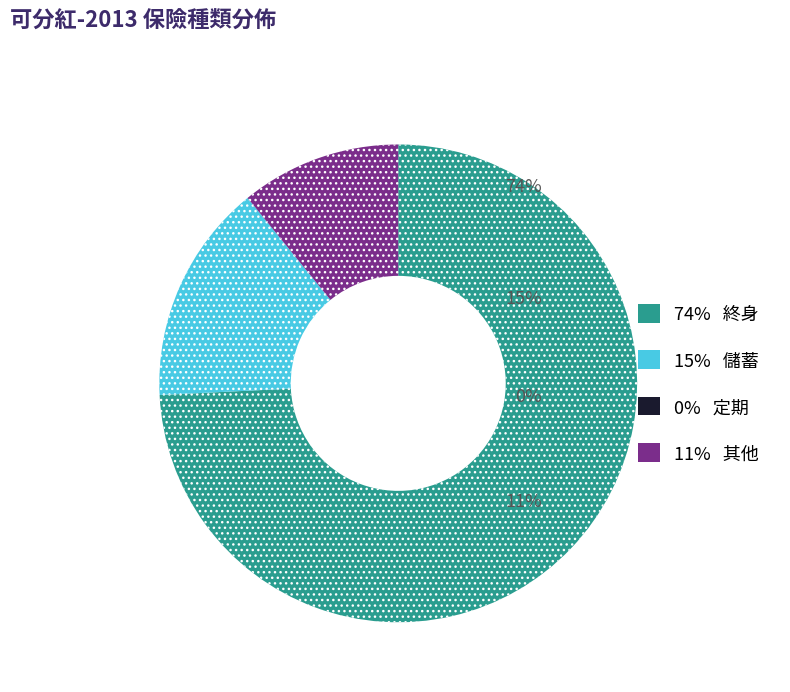

Is there a majority slice in this chart?

Yes